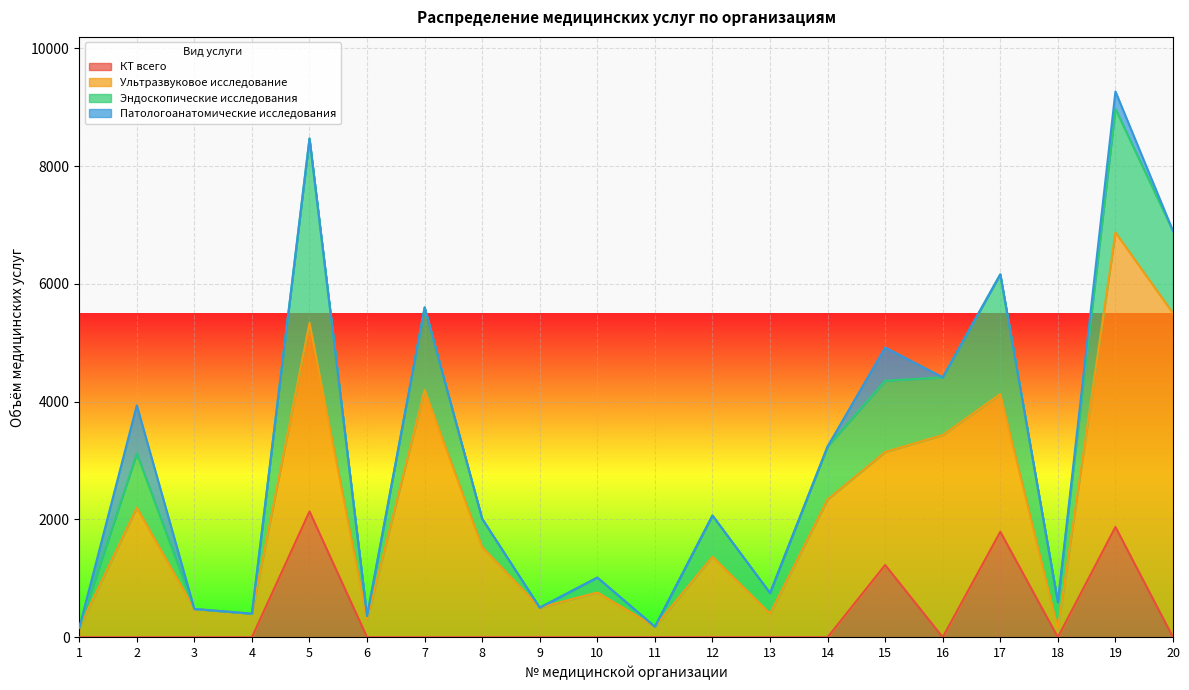

Which series has the widest spread of values?

Ультразвуковое исследование